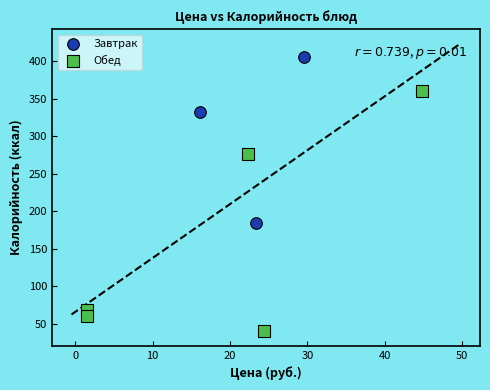

Which series reaches the maximum Y coordinate?

Завтрак